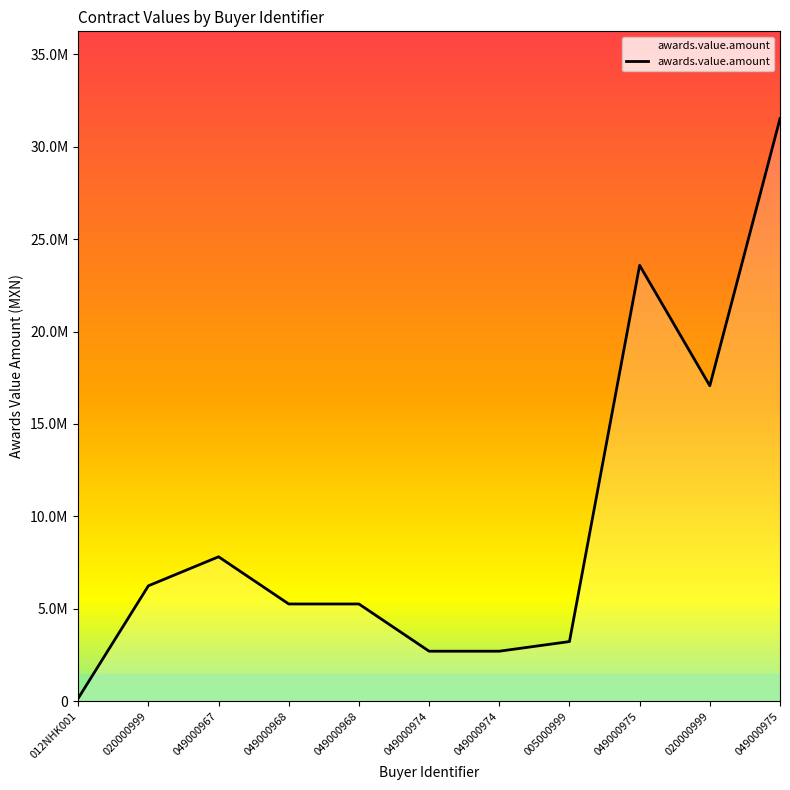

List the labels in order of value, largest first.

049000975, 049000975, 020000999, 049000967, 020000999, 049000968, 049000968, 005000999, 049000974, 049000974, 012NHK001